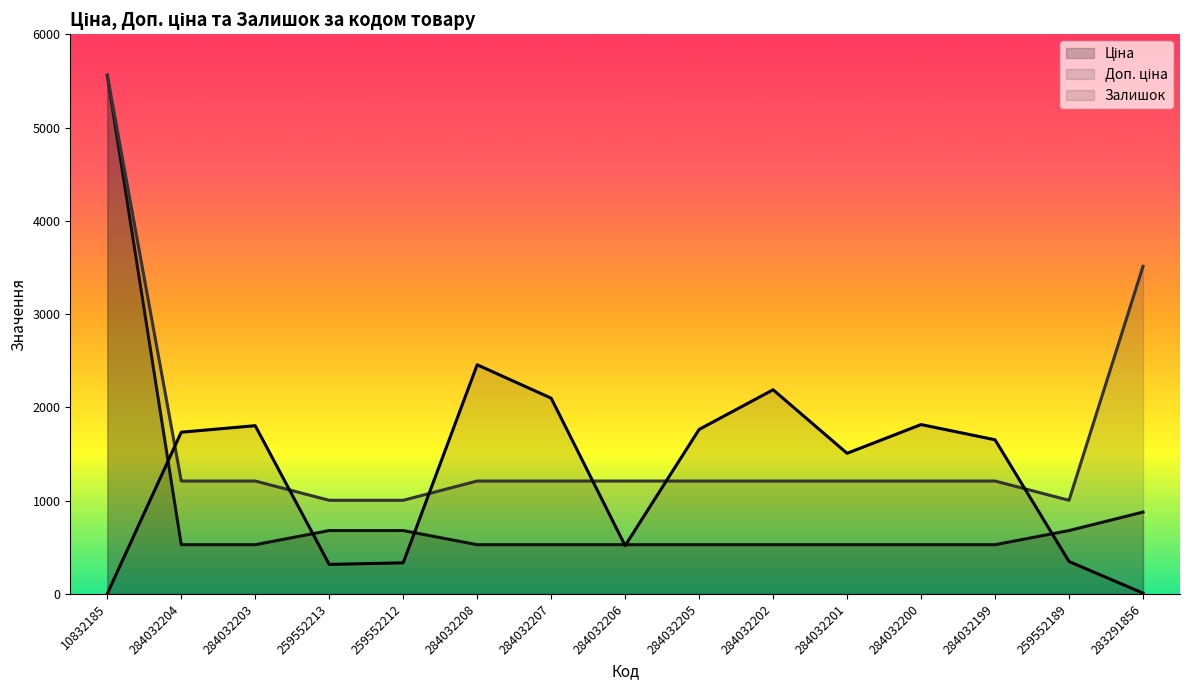

The Доп. ціна series shows 1692.1 at 284032205. True or false?

False